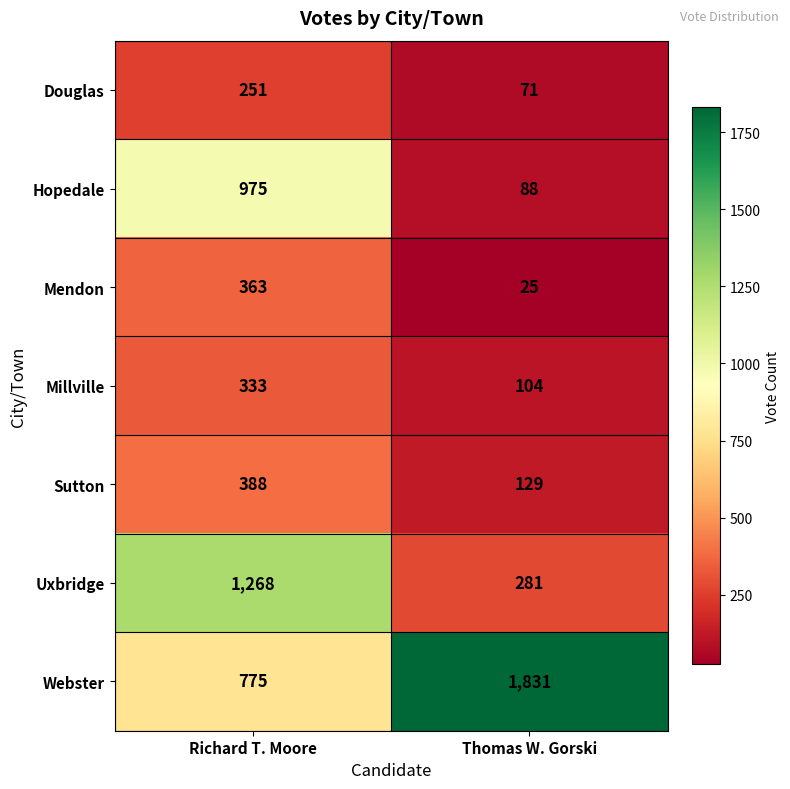

What is the difference between the highest and lowest values at Richard T. Moore?

1017